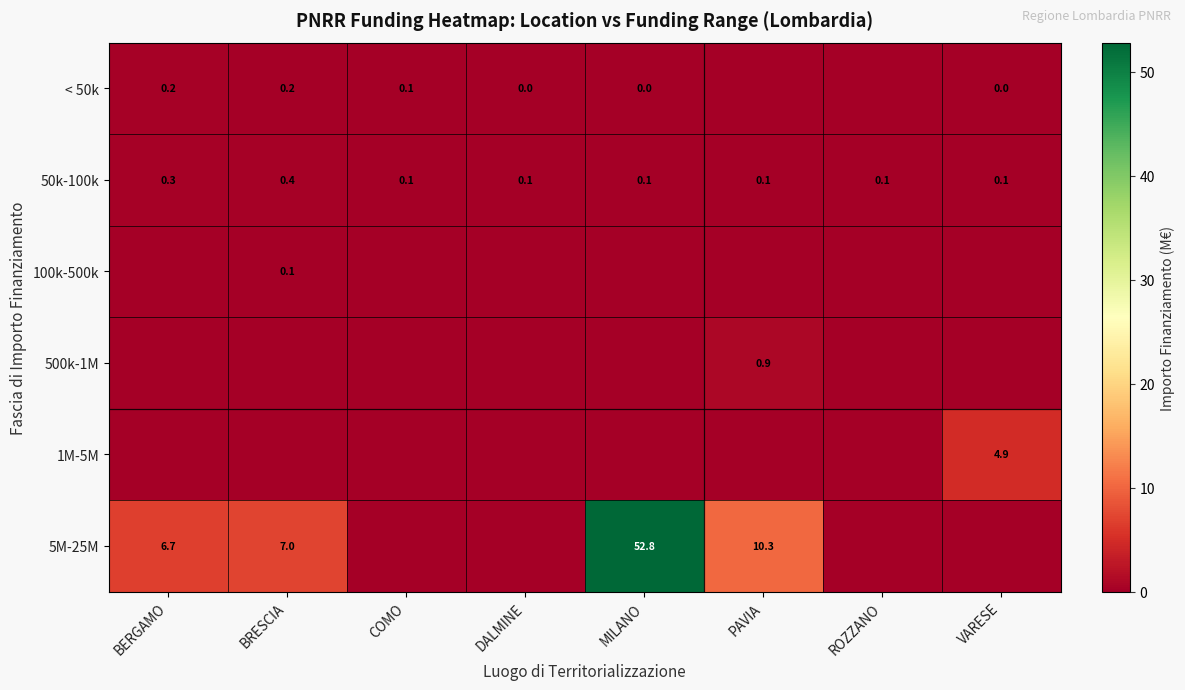

Which label corresponds to the largest value in the chart?

MILANO